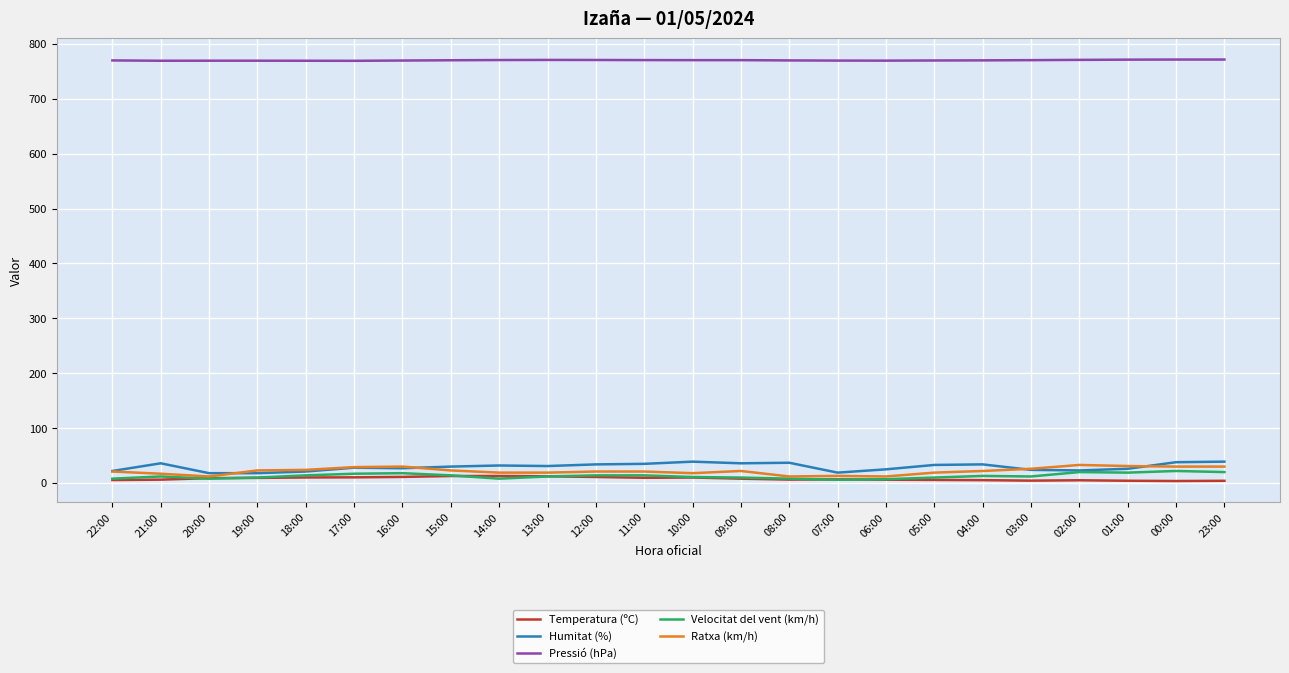

True or false: Humitat (%) and Pressió (hPa) intersect in this chart.

False